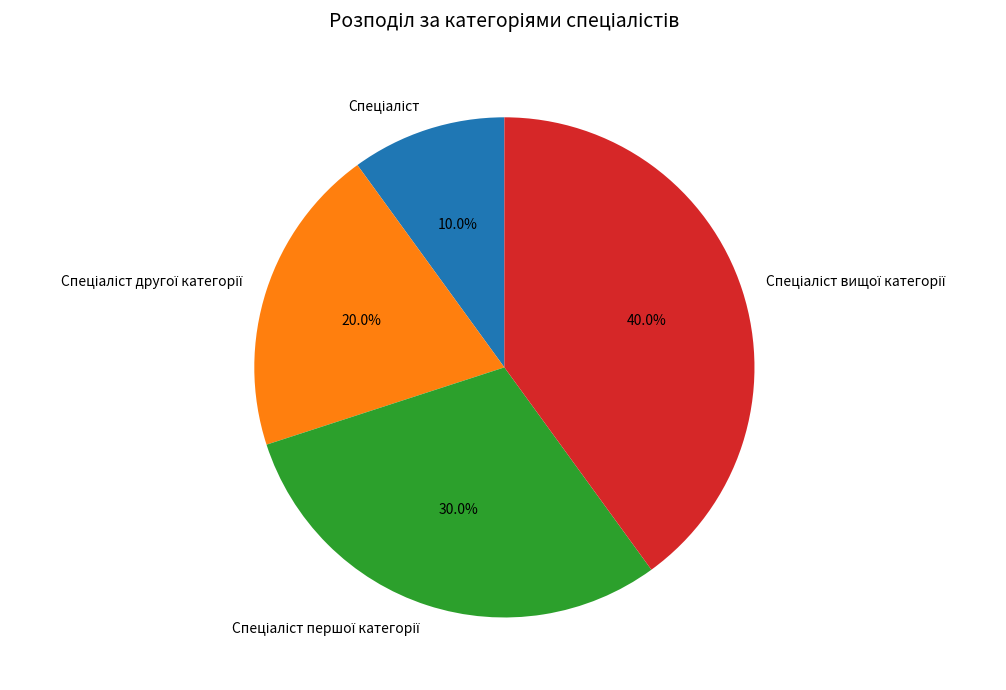

Is there a majority slice in this chart?

No